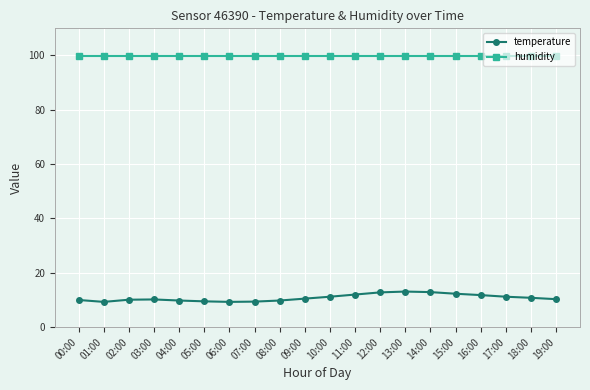

How many lines are shown in the chart?

2